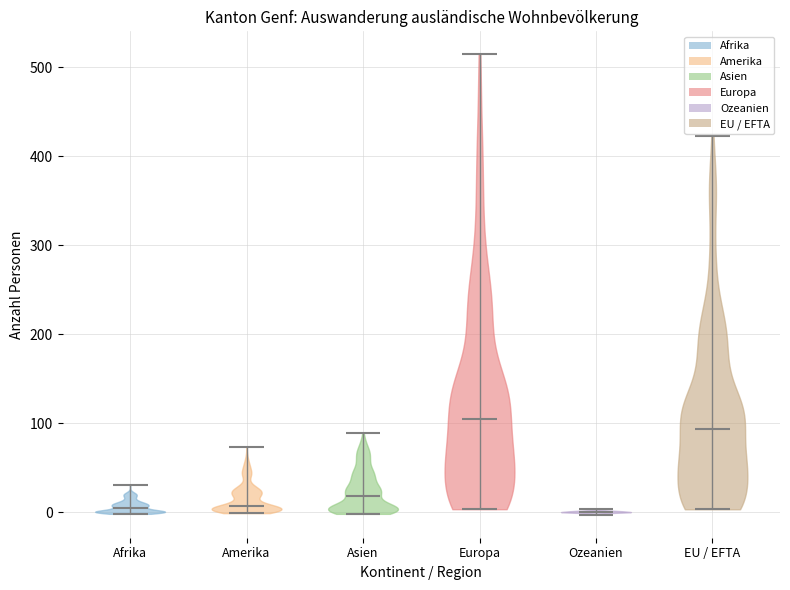

What is the lowest point the violin for Asien reaches on the y-axis? The values are not printed on the chart, so give them approximately, as read against the axis.

0